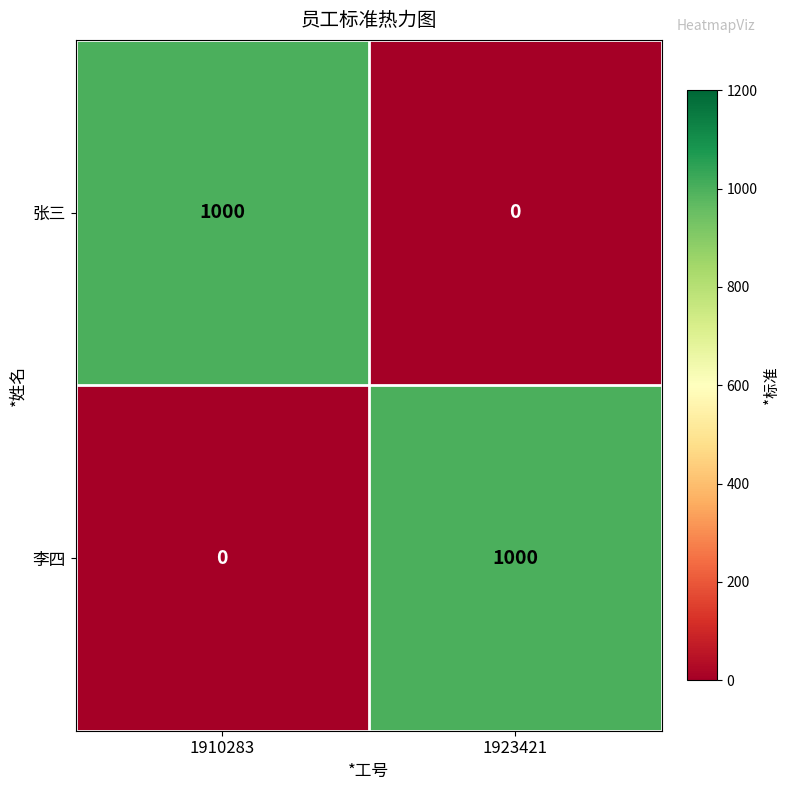

Reading left to right, extract all data points from this chart.

张三: 1910283=1000	1923421=0
李四: 1910283=0	1923421=1000